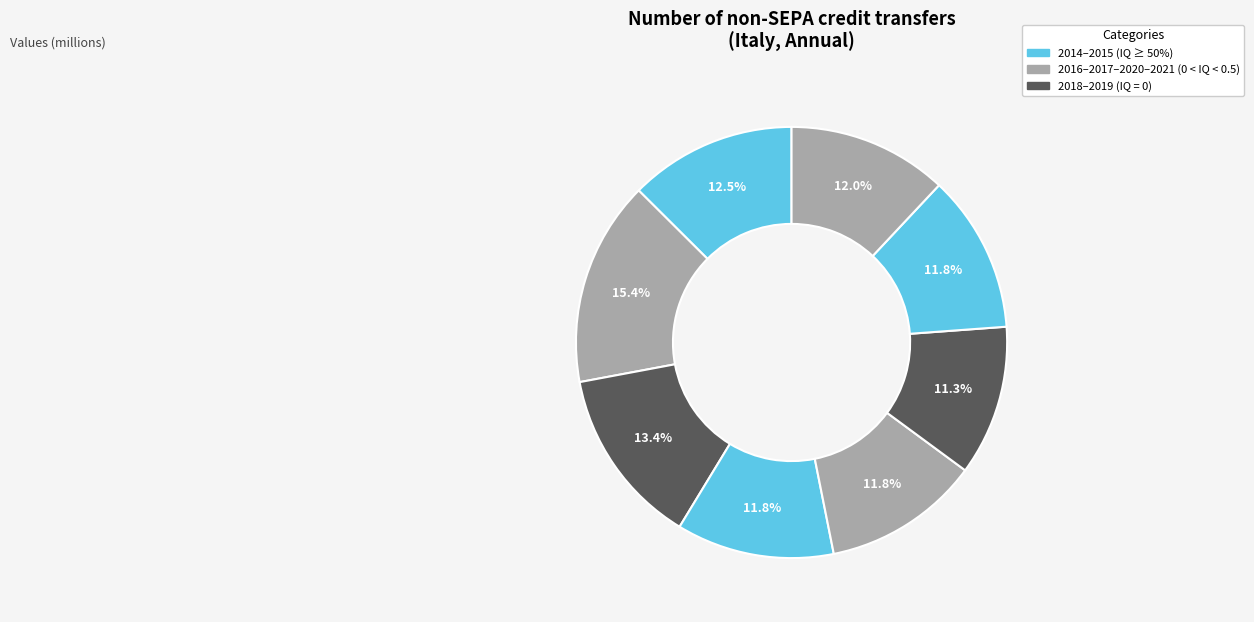

How many slices are in this pie chart?

8